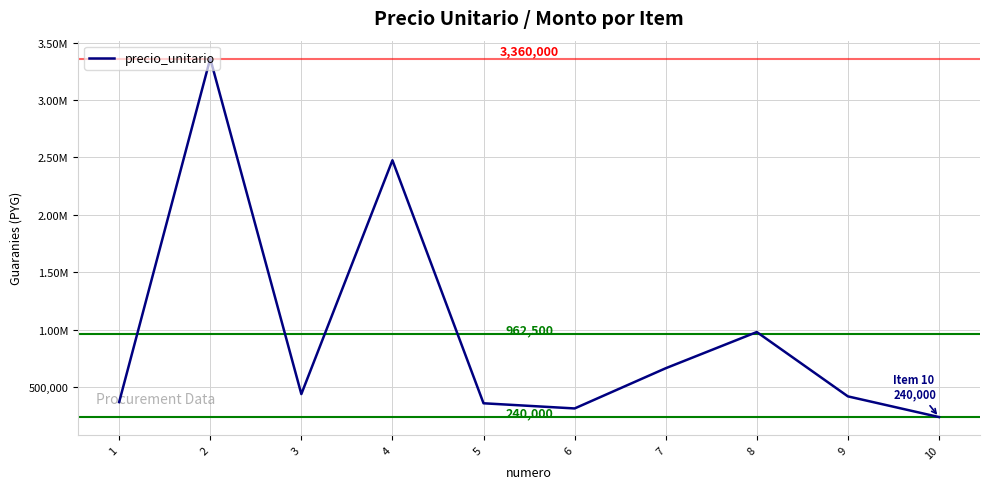

At which category does the data reach its first local valley?

3